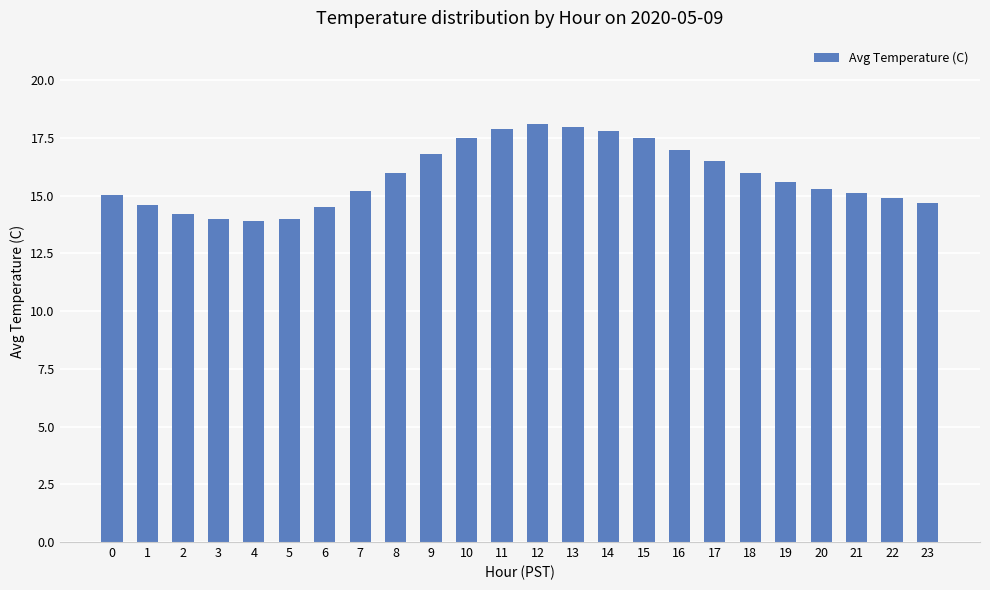

How many bars are there in total?

24